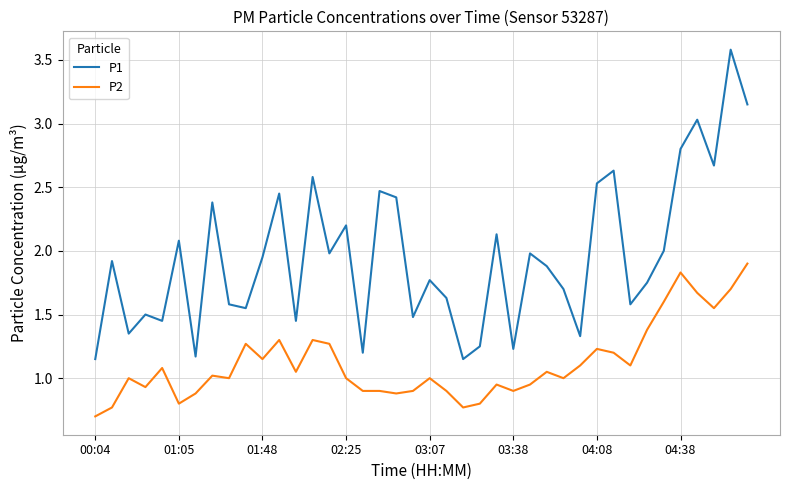

Which series has the widest spread of values?

P1